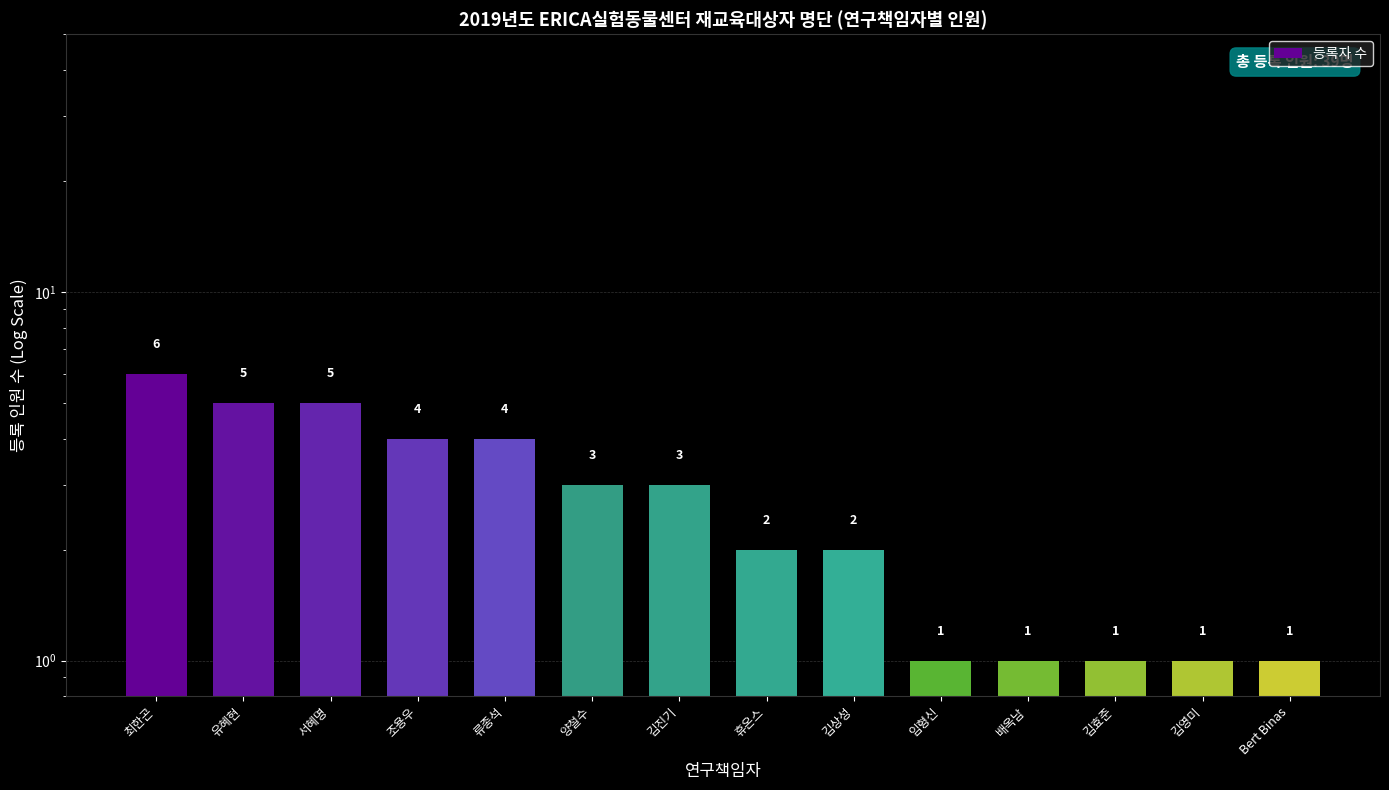

Between 김영미 and 최한곤, which is larger?

최한곤